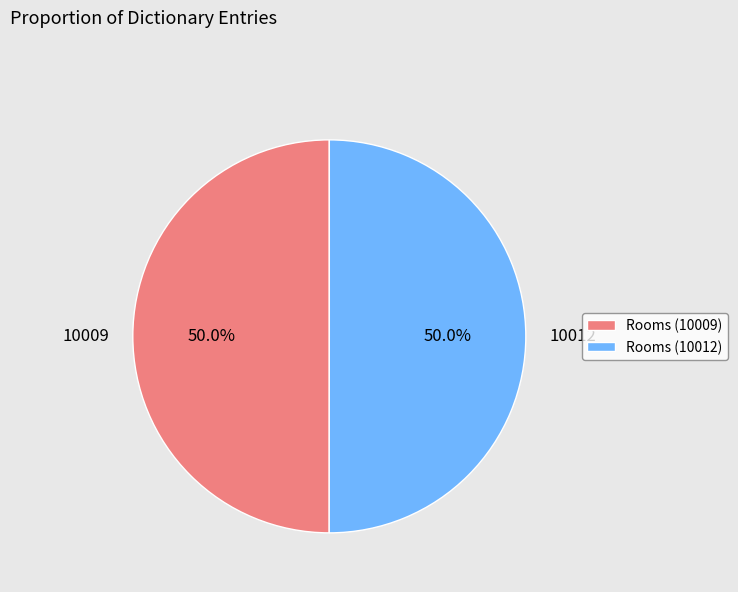

What percentage is the Rooms (10009) slice, to the nearest percent?

50%